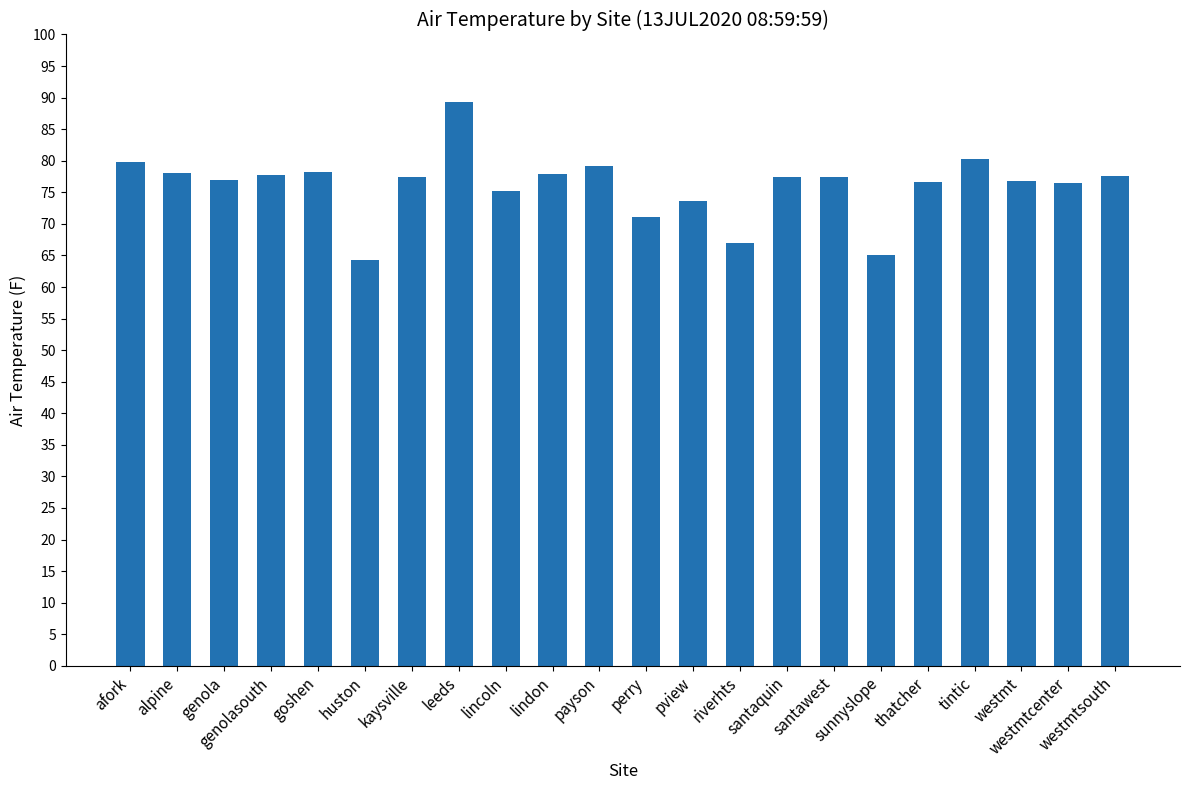

What is the sum of all values?

1673.5